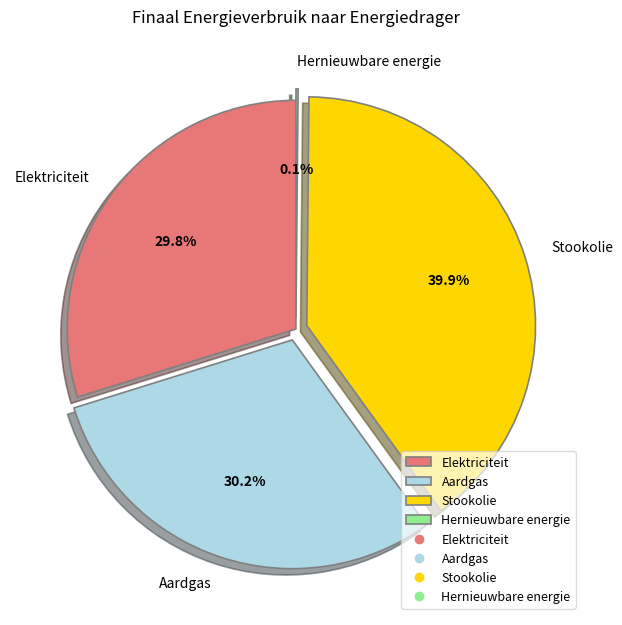

What percentage is the Elektriciteit slice, to the nearest percent?

30%